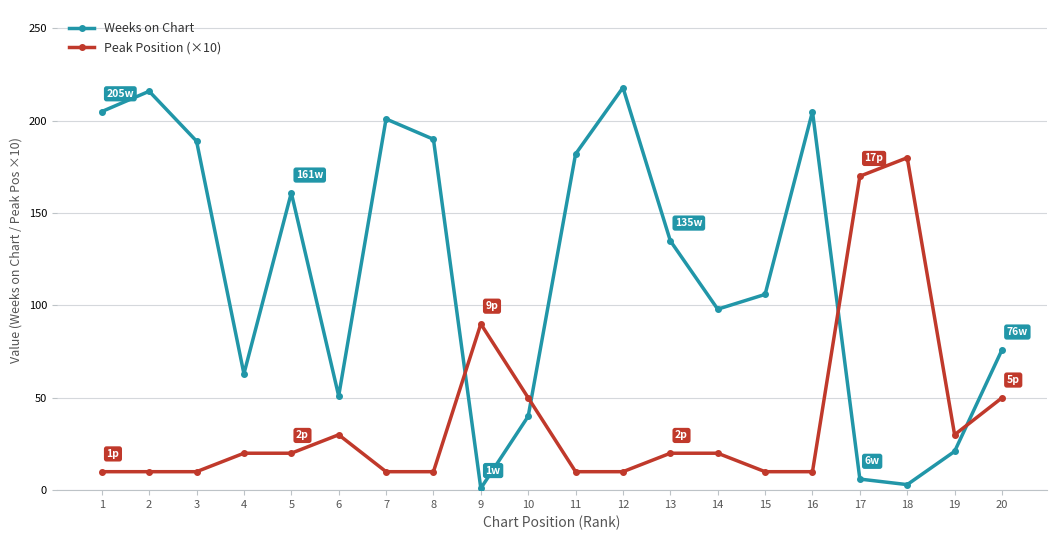

List the series in order of their peak value, lowest first.

Peak Position (×10), Weeks on Chart